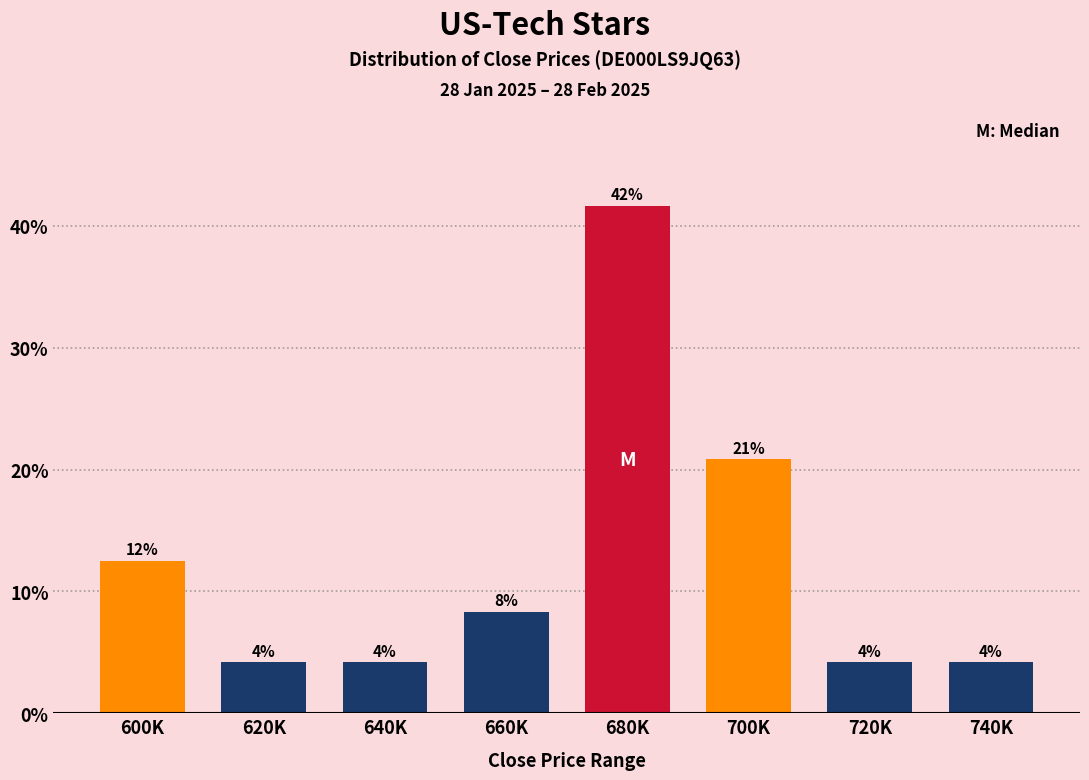

Are the bars horizontal?

No